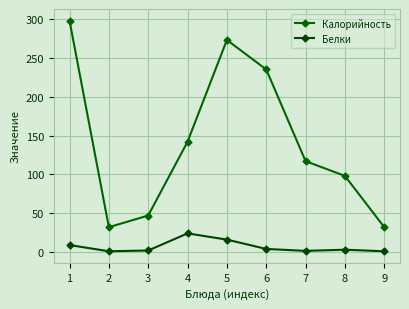

What is the value of the Калорийность point at the 7th from the left?

117.0